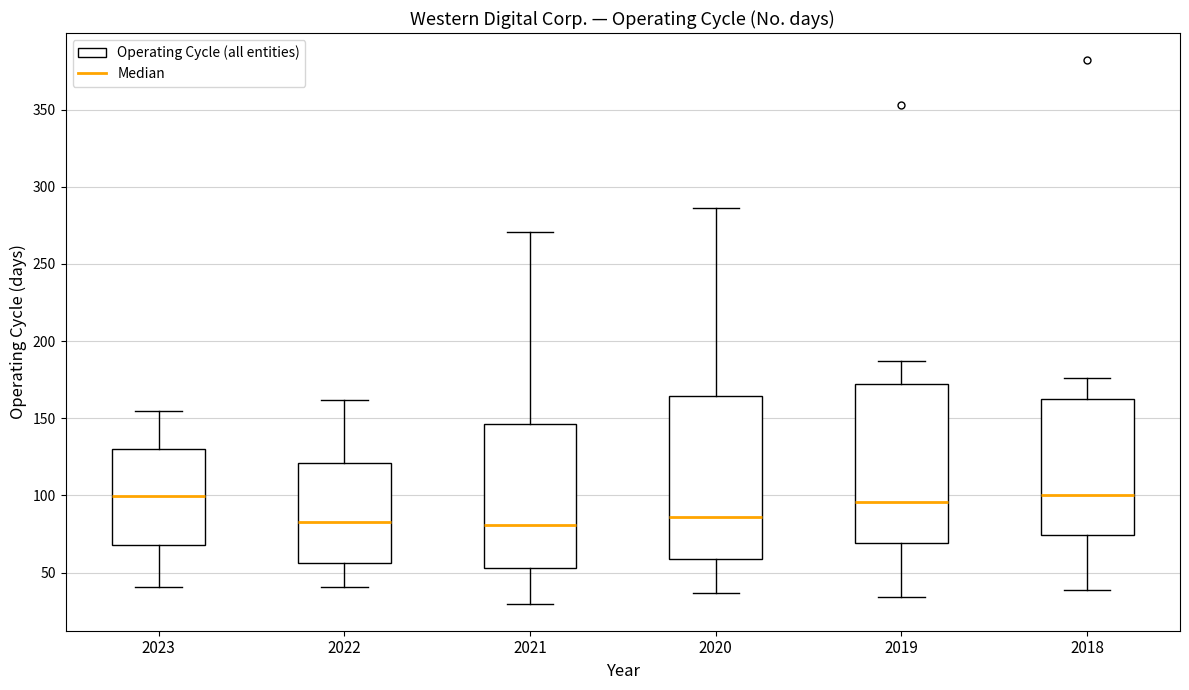

Reading left to right, transcribe this box plot: for each box, give where its median line is, the range the box spans, and where its two whiskers end, as read against the y-axis. The values are not printed on the chart, so give them approximately, as read against the axis.

2023: median 100, box 70 to 130, whiskers 40 to 155
2022: median 85, box 55 to 120, whiskers 40 to 160
2021: median 80, box 55 to 145, whiskers 30 to 270
2020: median 85, box 60 to 165, whiskers 35 to 285
2019: median 95, box 70 to 170, whiskers 35 to 185
2018: median 100, box 75 to 165, whiskers 40 to 175